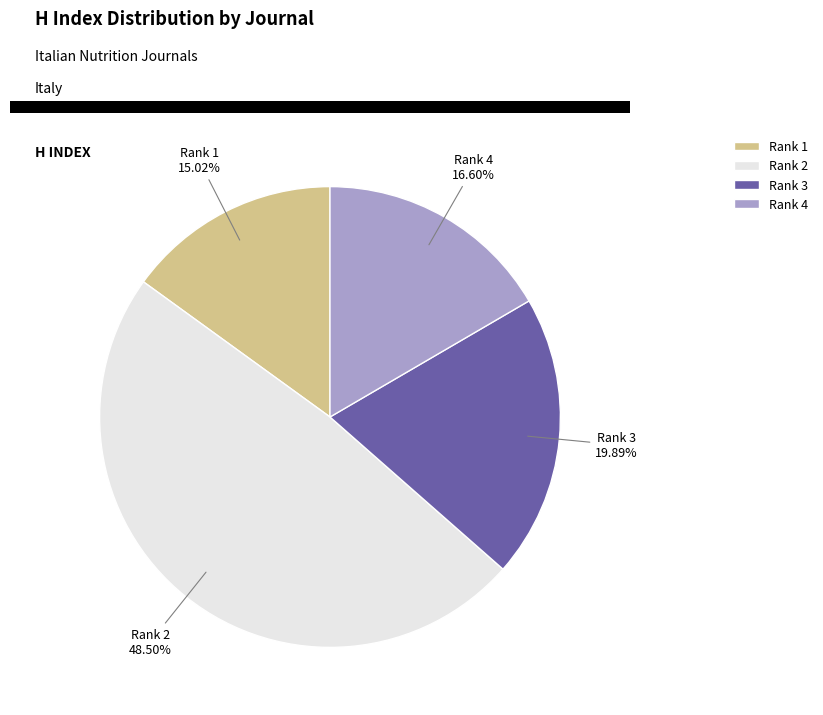

How many slices are in this pie chart?

4